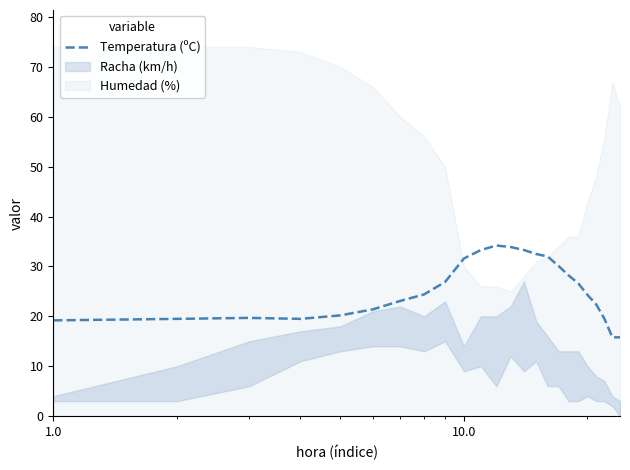

How many points are higher than both their immediate neighbors (excluding endpoints)?

2